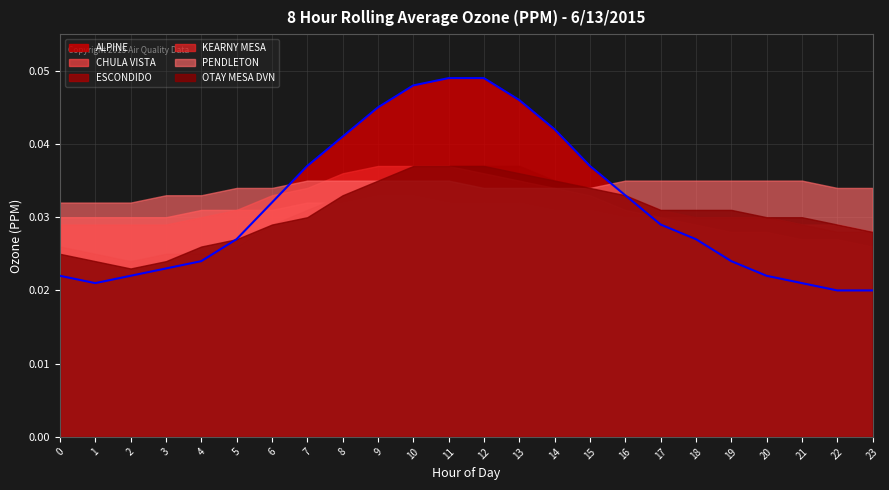

List the labels in order of PENDLETON value, largest first.

7, 8, 9, 10, 11, 16, 17, 18, 19, 20, 21, 5, 6, 12, 13, 14, 15, 22, 23, 3, 4, 0, 1, 2